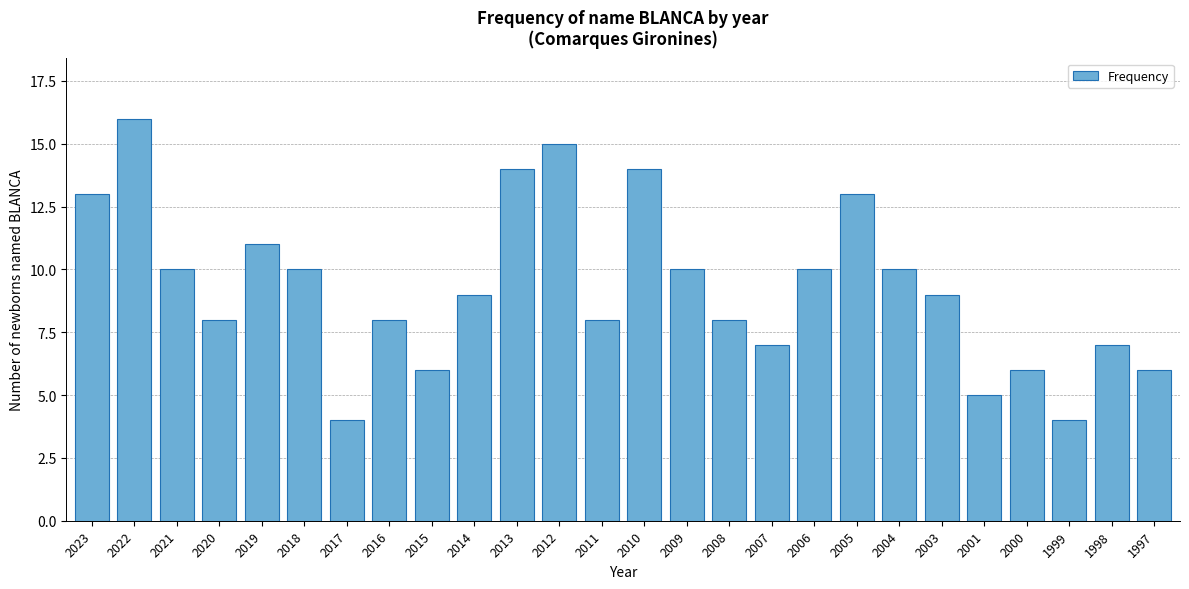

Reading right to left, transcribe all the data shown in this chart.

1997=6	1998=7	1999=4	2000=6	2001=5	2003=9	2004=10	2005=13	2006=10	2007=7	2008=8	2009=10	2010=14	2011=8	2012=15	2013=14	2014=9	2015=6	2016=8	2017=4	2018=10	2019=11	2020=8	2021=10	2022=16	2023=13